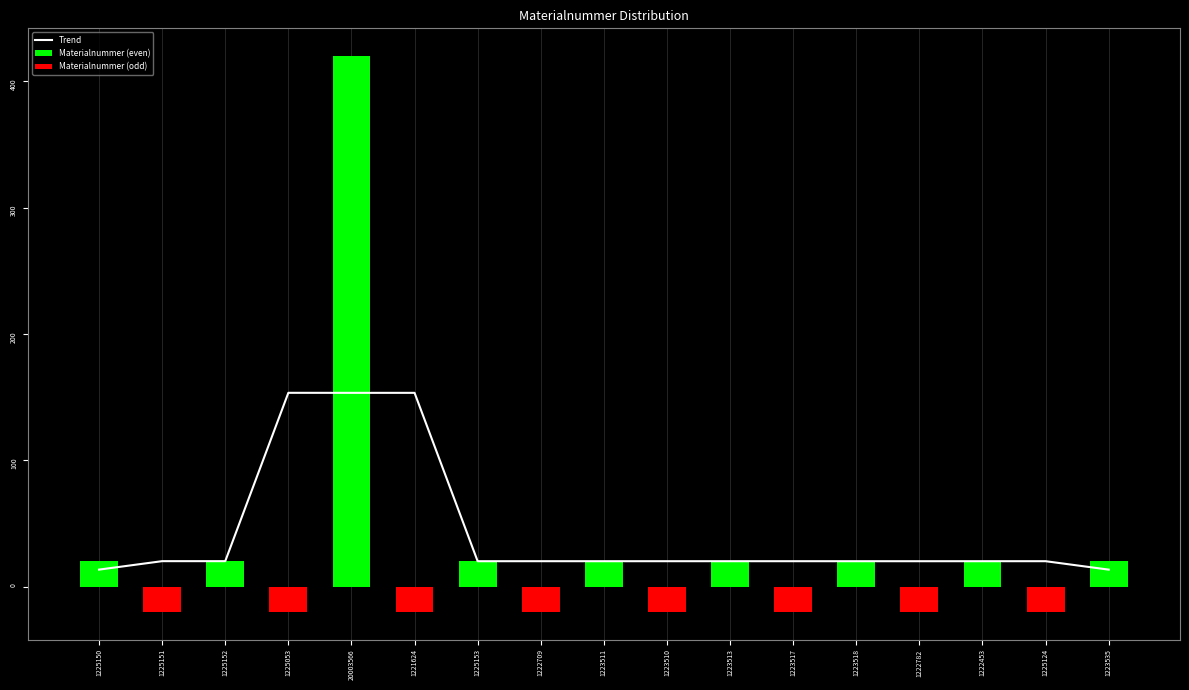

Between 1225150 and 20003566, which series saw the biggest shift?

Materialnummer (even)